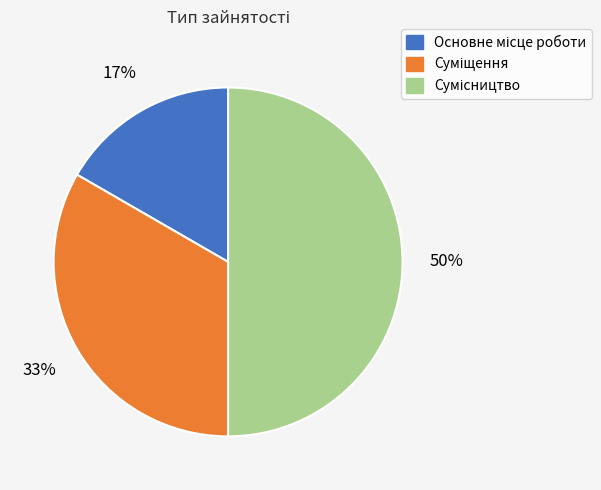

To the nearest percent, what is the average slice percentage?

33%